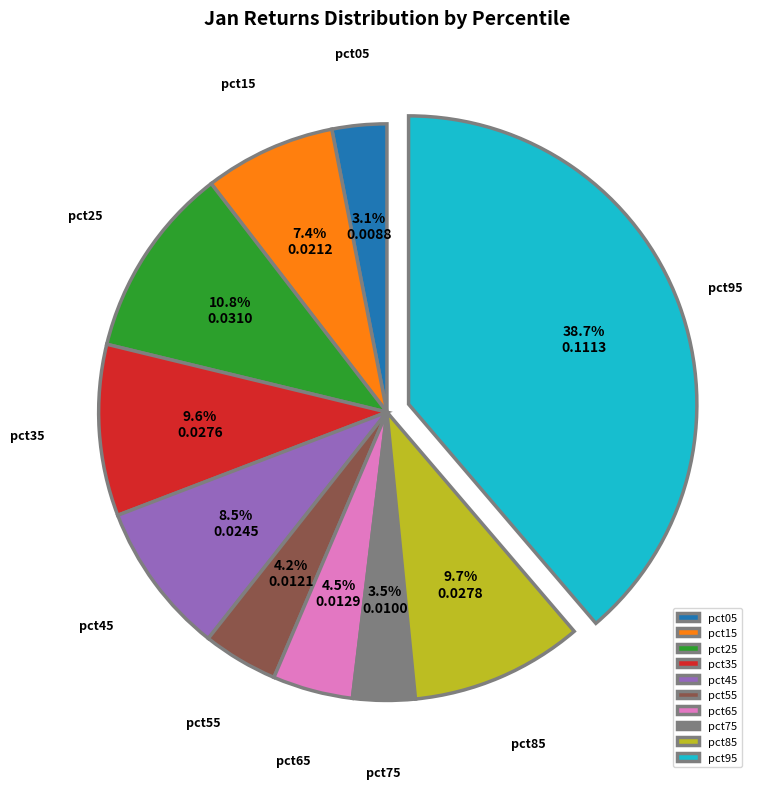

True or false: pct25 accounts for 11% of the total.

True